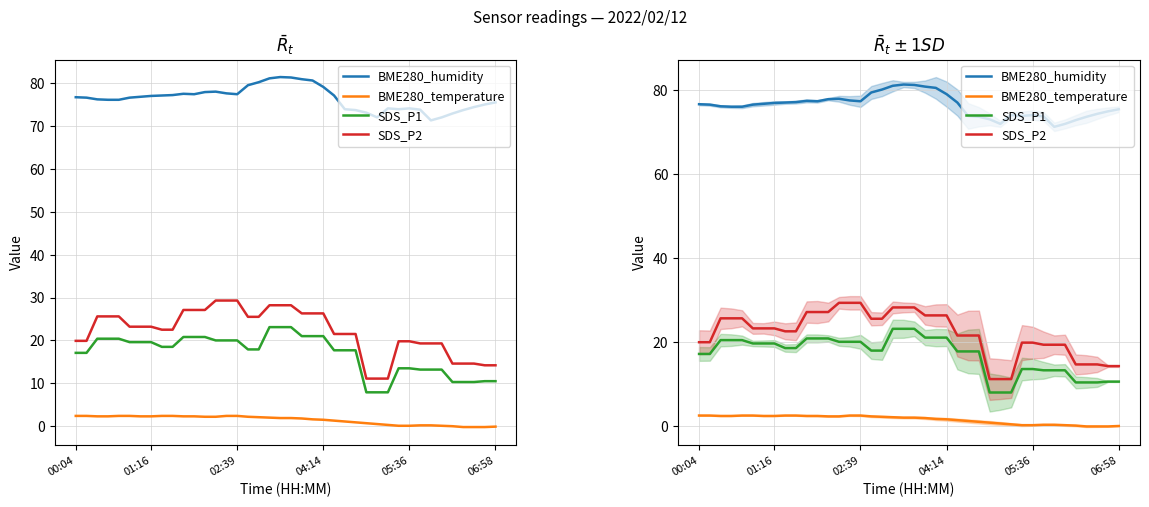

Which series has the largest range (max minus min)?

SDS_P2